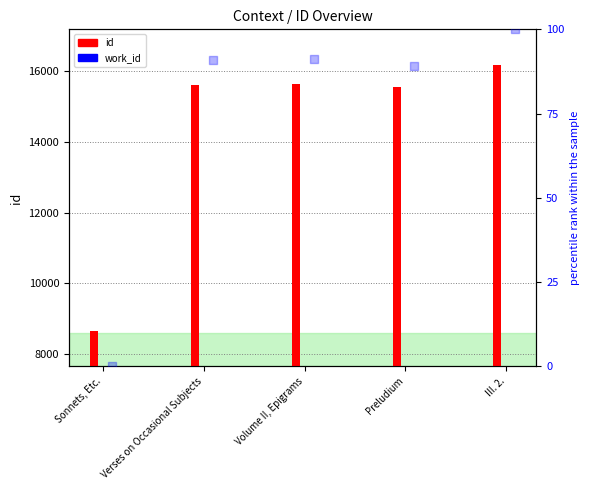

At which category is the sum across all series the highest?

III. 2.